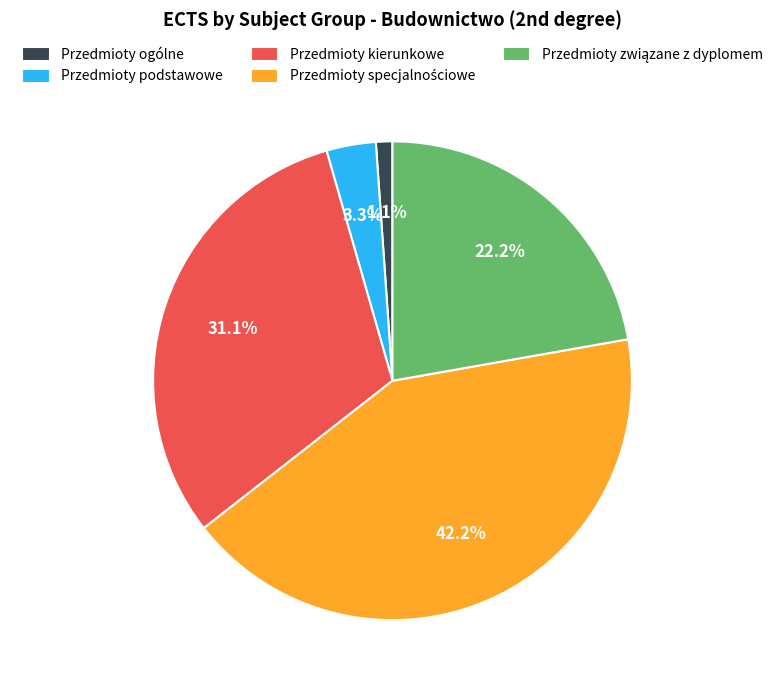

Between Przedmioty podstawowe and Przedmioty kierunkowe, which is larger?

Przedmioty kierunkowe